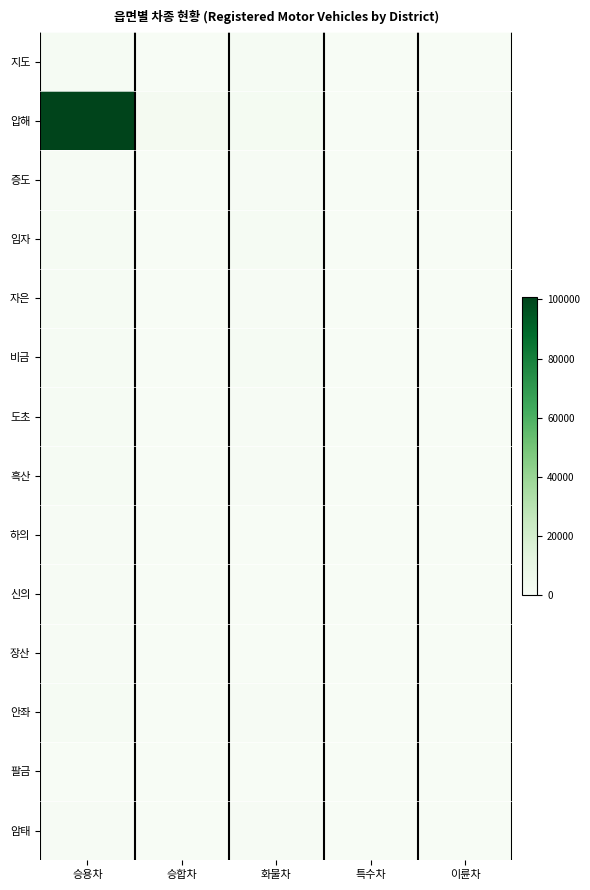

Reading left to right, transcribe all the data shown in this chart.

지도: 승용차=1561	승합차=102	화물차=1155	특수차=12	이륜차=202
압해: 승용차=100820	승합차=2310	화물차=1835	특수차=92	이륜차=488
증도: 승용차=635	승합차=23	화물차=406	특수차=2	이륜차=138
임자: 승용차=1058	승합차=58	화물차=861	특수차=6	이륜차=203
자은: 승용차=794	승합차=64	화물차=742	특수차=14	이륜차=252
비금: 승용차=1100	승합차=71	화물차=914	특수차=7	이륜차=379
도초: 승용차=823	승합차=43	화물차=688	특수차=10	이륜차=208
흑산: 승용차=1160	승합차=52	화물차=458	특수차=5	이륜차=138
하의: 승용차=496	승합차=36	화물차=362	특수차=3	이륜차=78
신의: 승용차=546	승합차=23	화물차=316	특수차=2	이륜차=124
장산: 승용차=468	승합차=23	화물차=356	특수차=8	이륜차=170
안좌: 승용차=1062	승합차=42	화물차=785	특수차=17	이륜차=226
팔금: 승용차=287	승합차=20	화물차=219	특수차=2	이륜차=119
암태: 승용차=630	승합차=45	화물차=531	특수차=10	이륜차=122